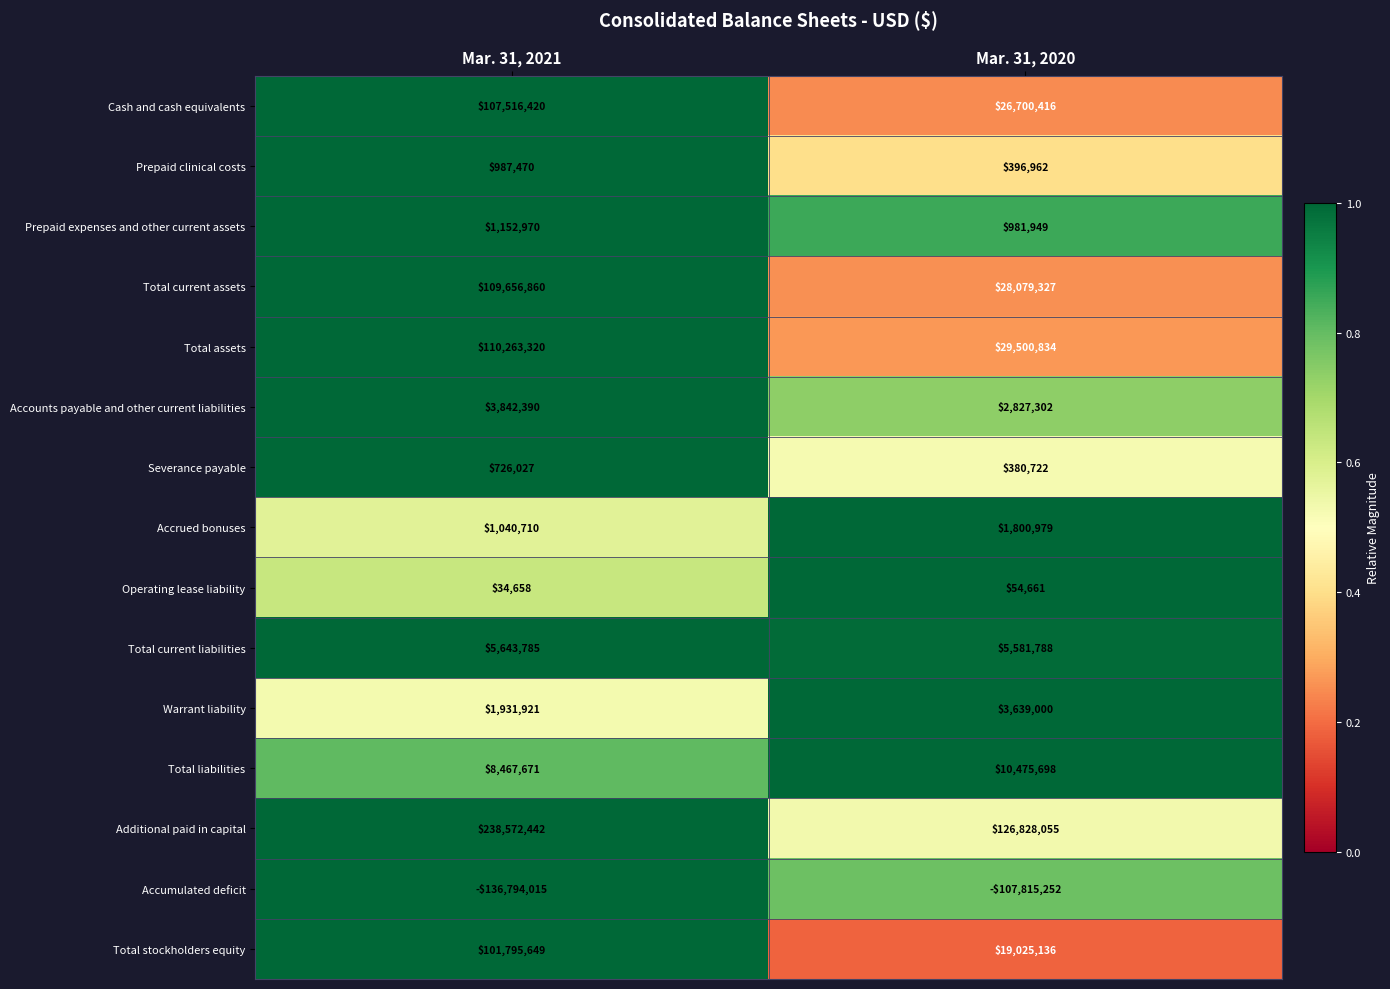

Which category has the lowest value across all series?

Mar. 31, 2021